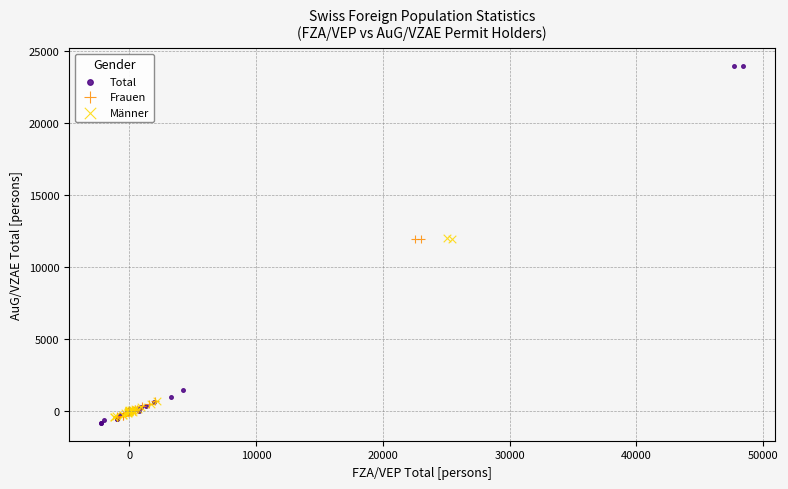

Which series reaches the maximum Y coordinate?

Total